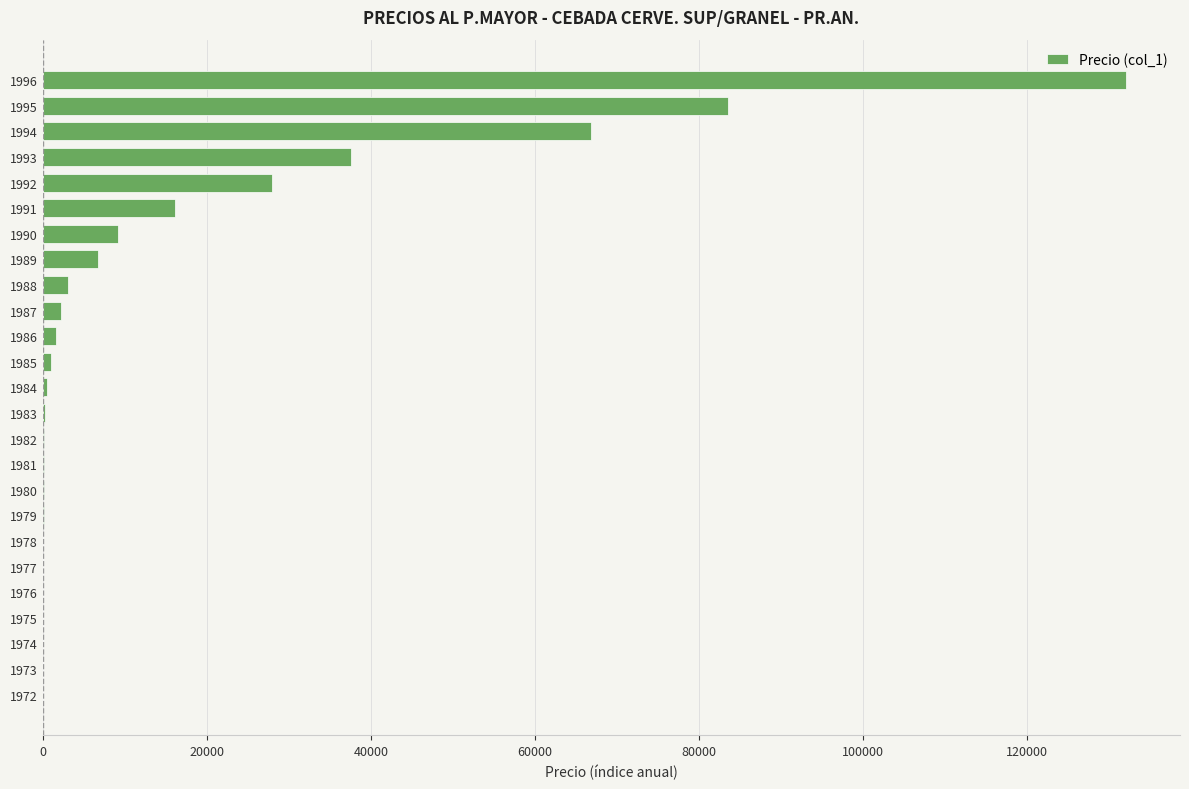

What is the maximum value shown in the chart?

132063.0